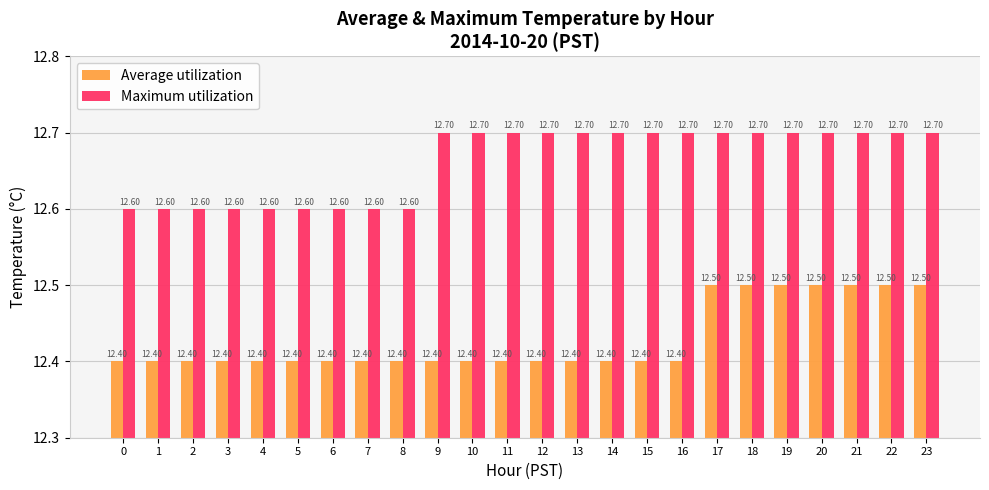

What is the sum of all Average utilization values?

298.3